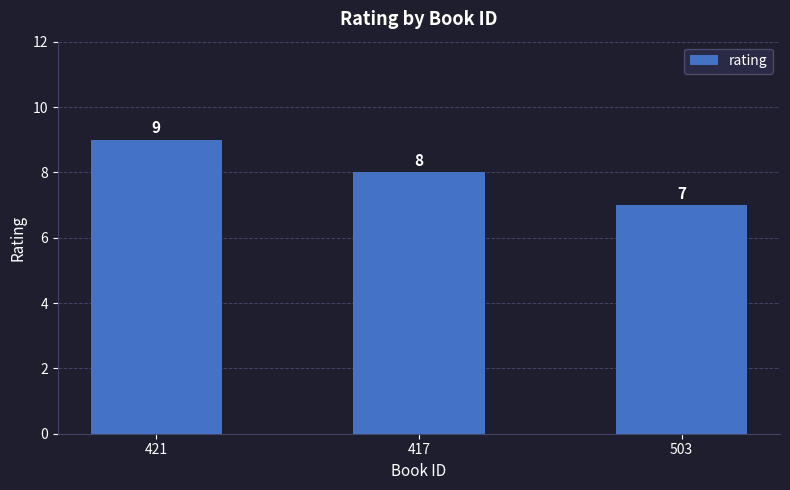

What is the minimum value shown in the chart?

7